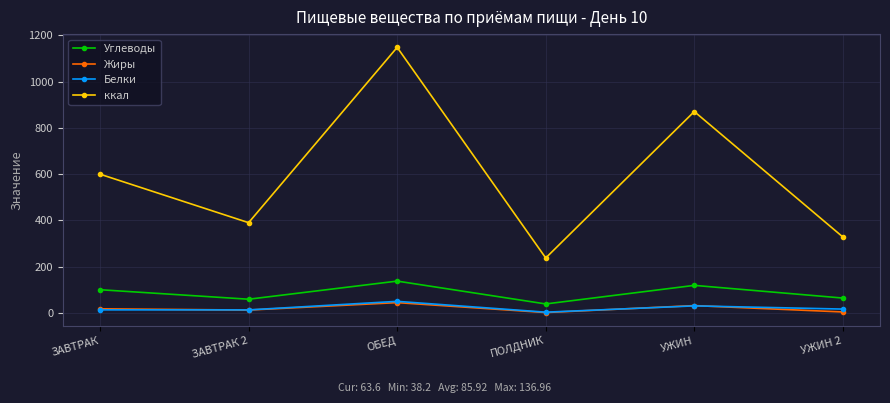

Where does the ккал series first go above 599?

ЗАВТРАК